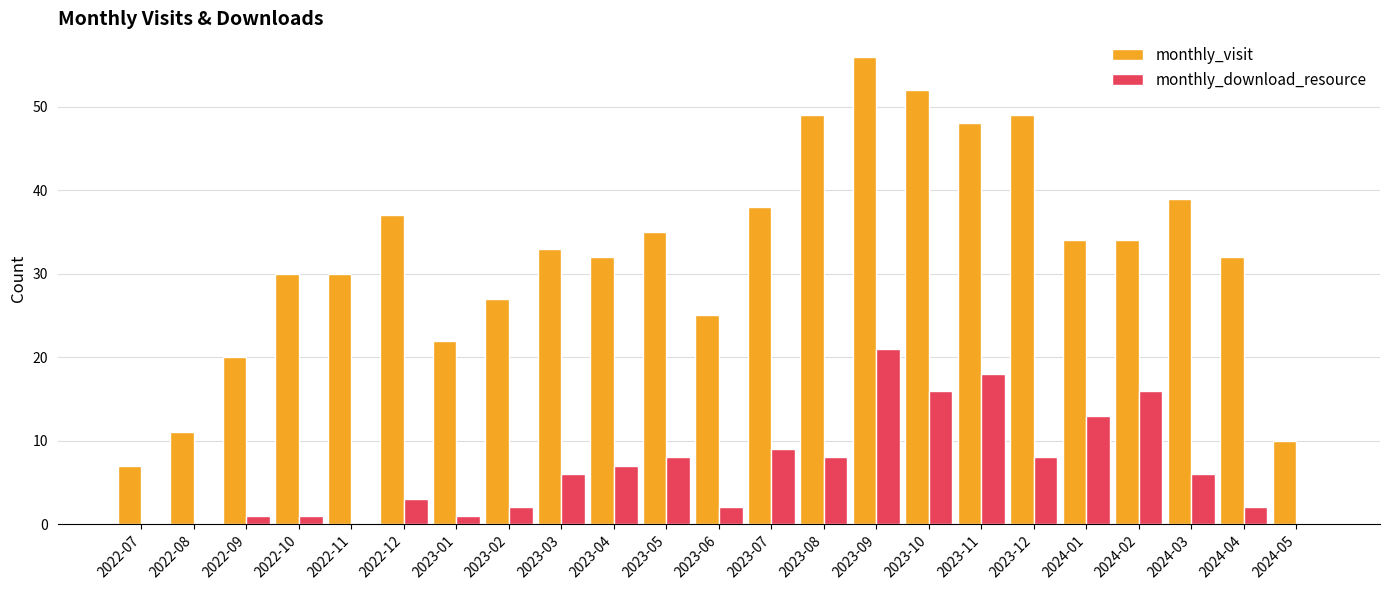

At which category is the sum across all series the highest?

2023-09